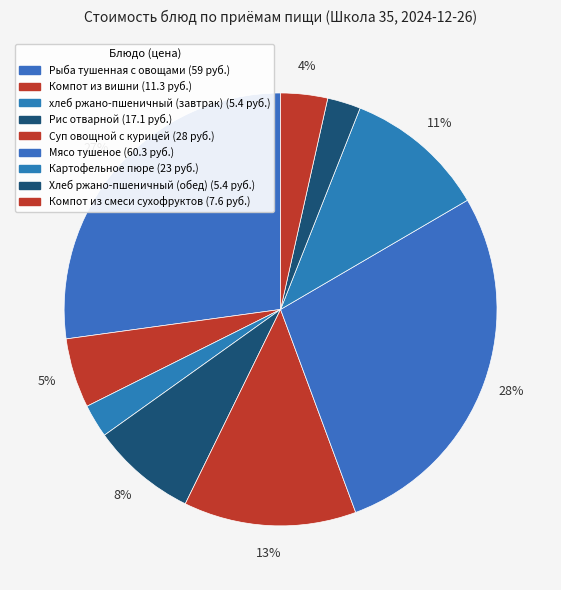

To the nearest percent, what is the combined percentage of Мясо тушеное and Рис отварной?

36%